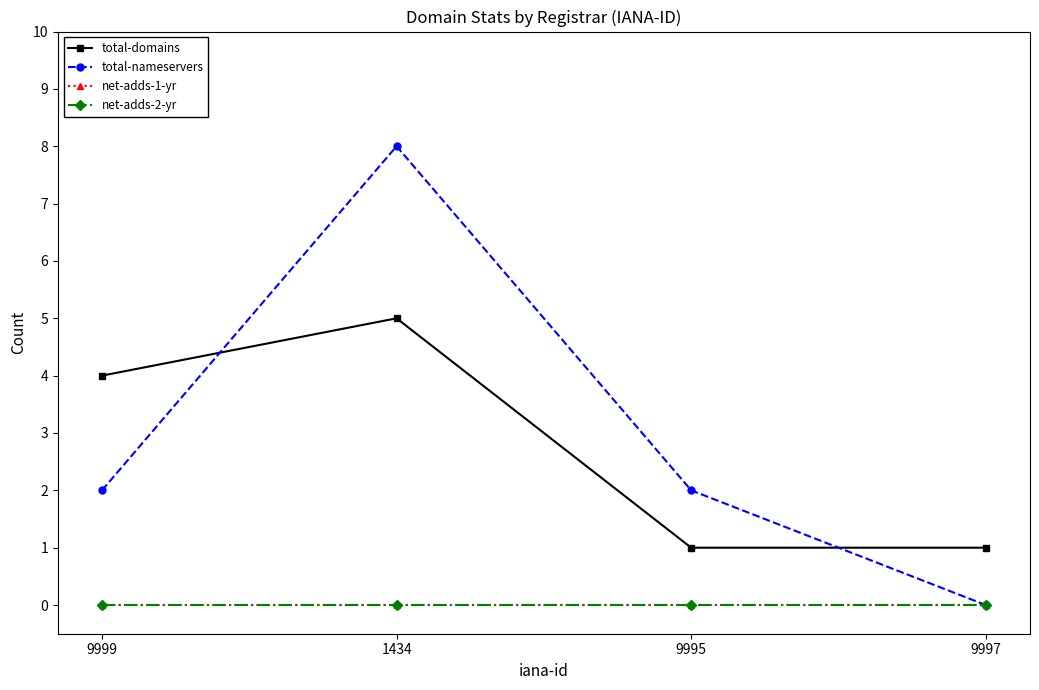

Which series has the widest spread of values?

total-nameservers